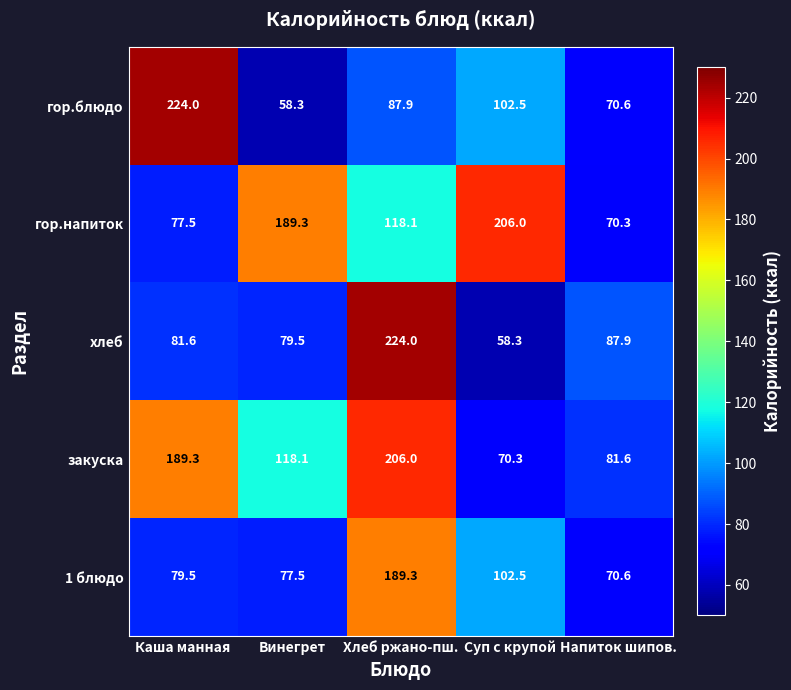

Is it true that 1 блюдо equals 79.5 at Каша манная?

True